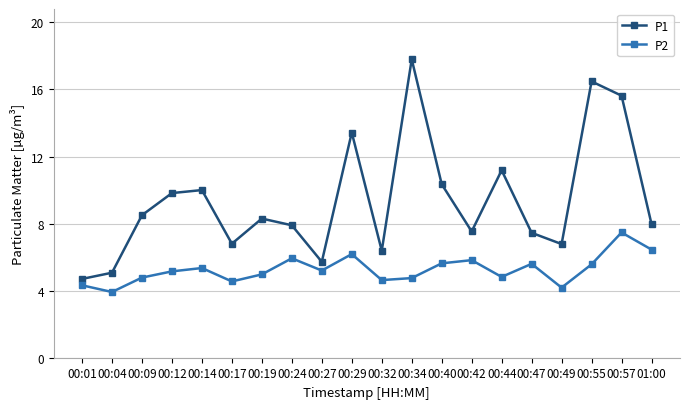

At which label does P1 reach its minimum?

00:01